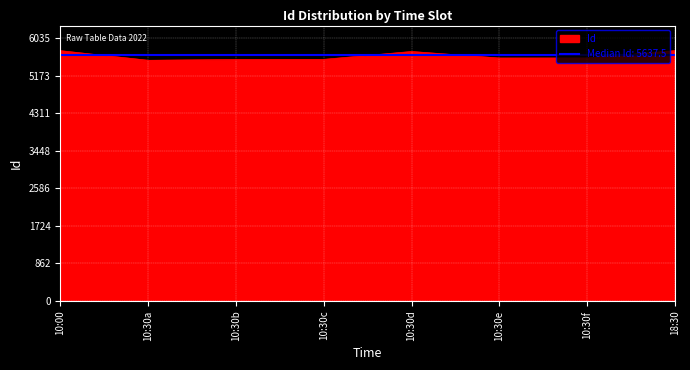

List the labels in order of value, largest first.

18:30, 10:00, 10:30, 10:30, 10:30, 10:30, 10:30, 10:30